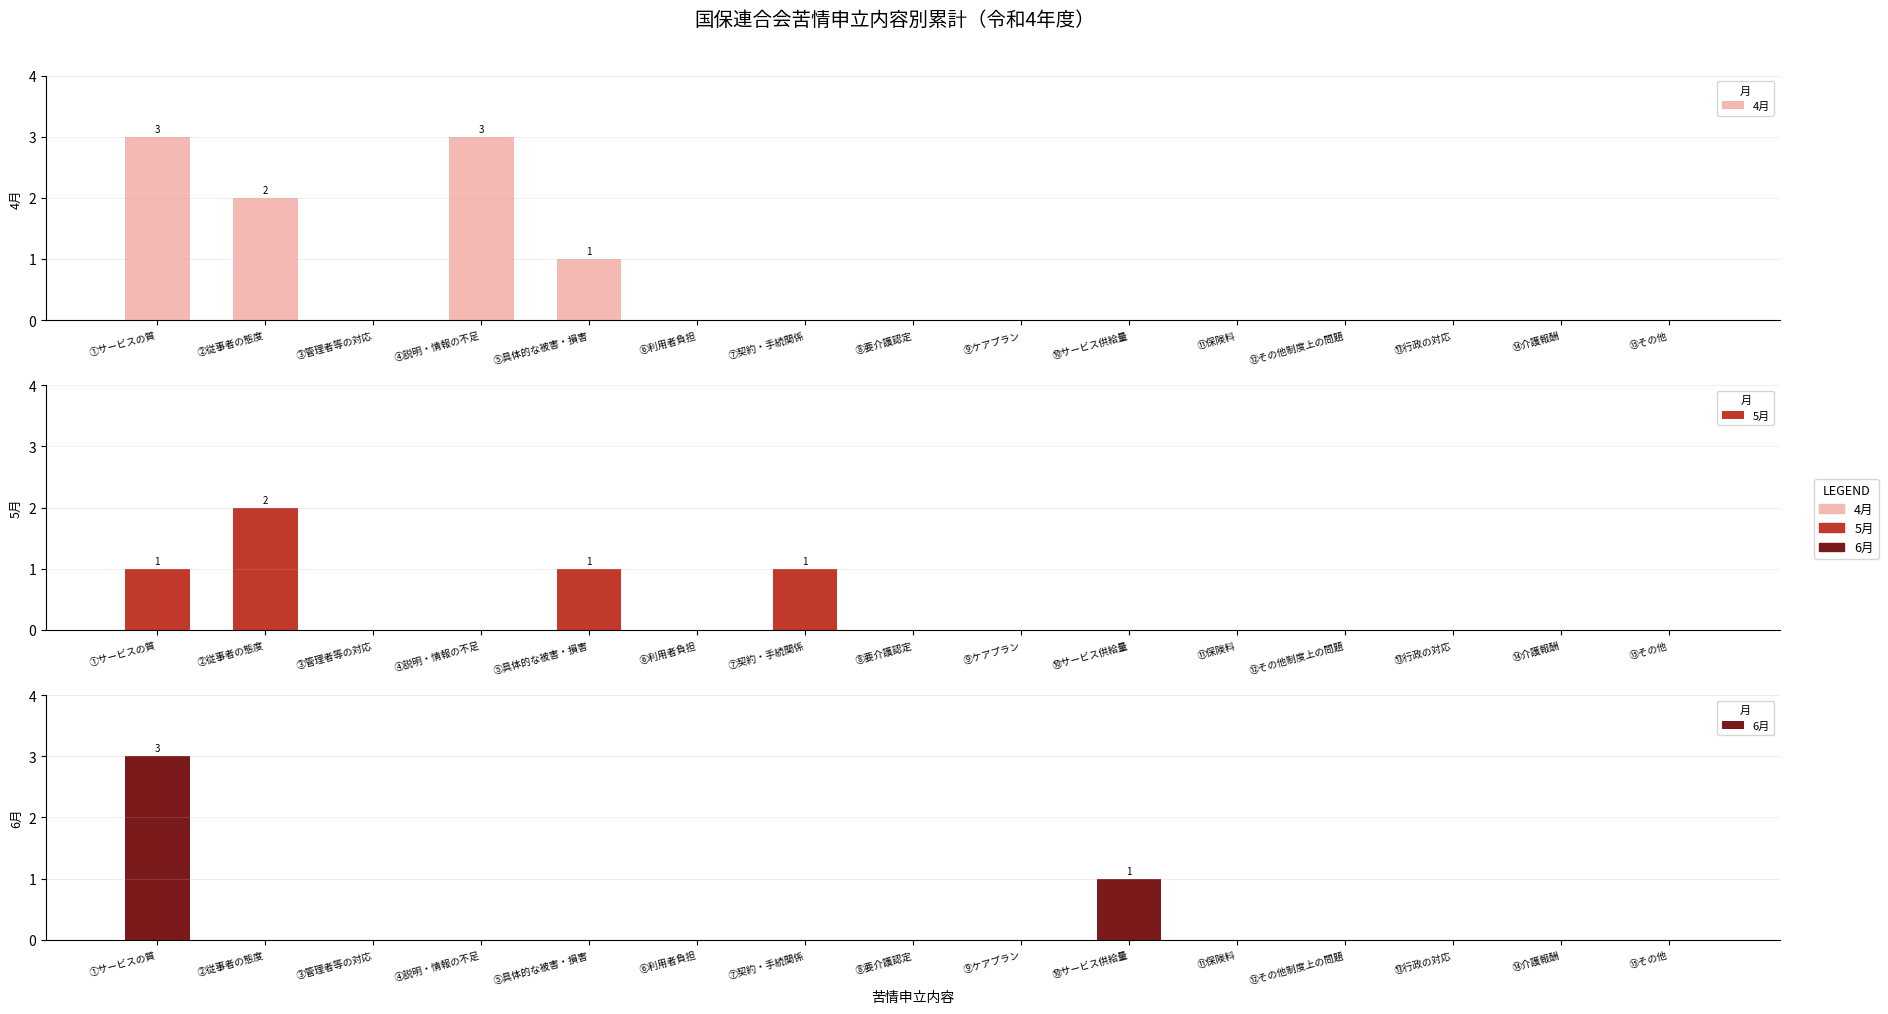

Count the number of data series in this chart.

3